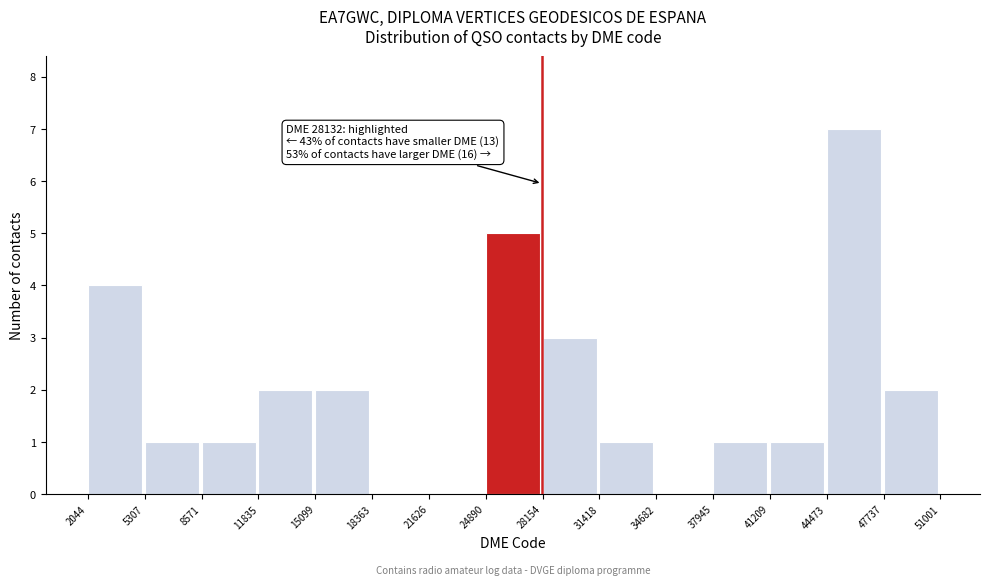

Which range on the x-axis has the tallest bar?

44473 to 47737